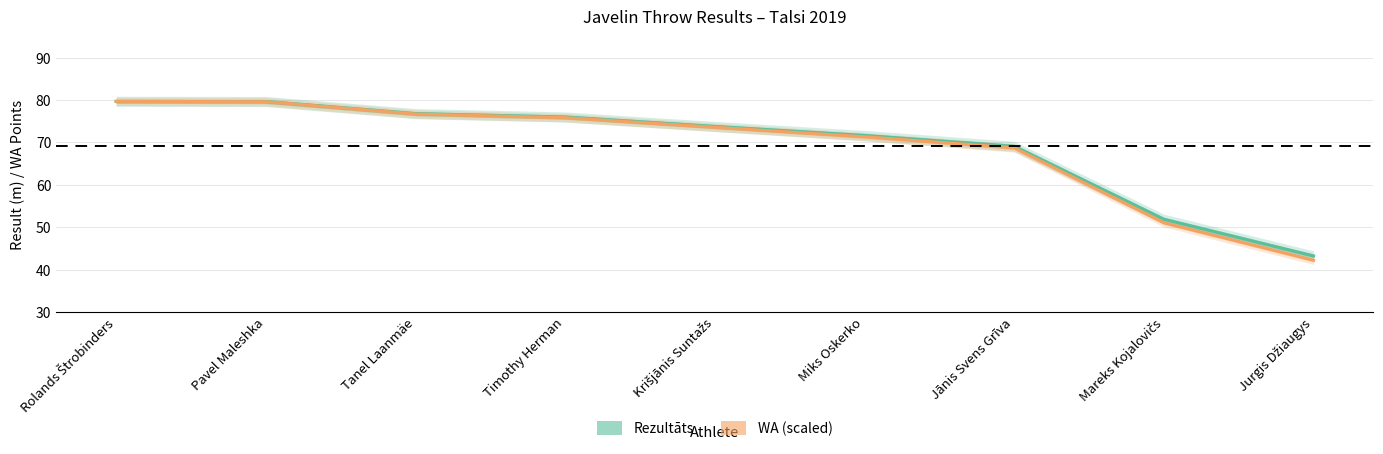

How many data points in WA (scaled) are less than 73?

4